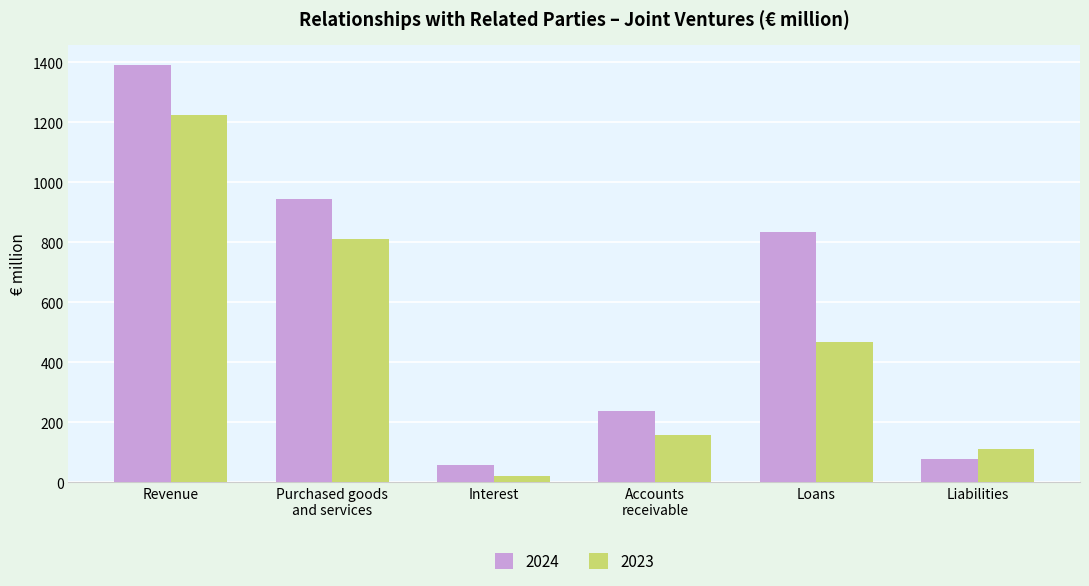

The 2023 series shows 197 at Liabilities. True or false?

False